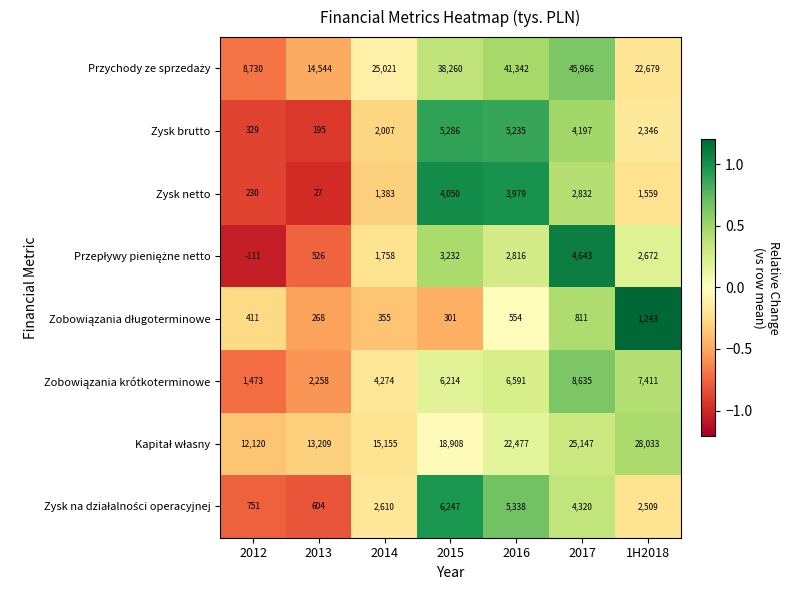

At which category does the chart reach its peak across all series?

2017